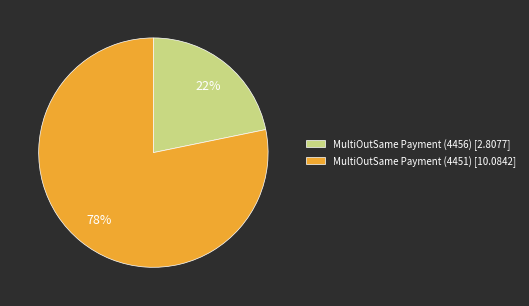

Which has a higher value, MultiOutSame Payment (4451) or MultiOutSame Payment (4456)?

MultiOutSame Payment (4451)